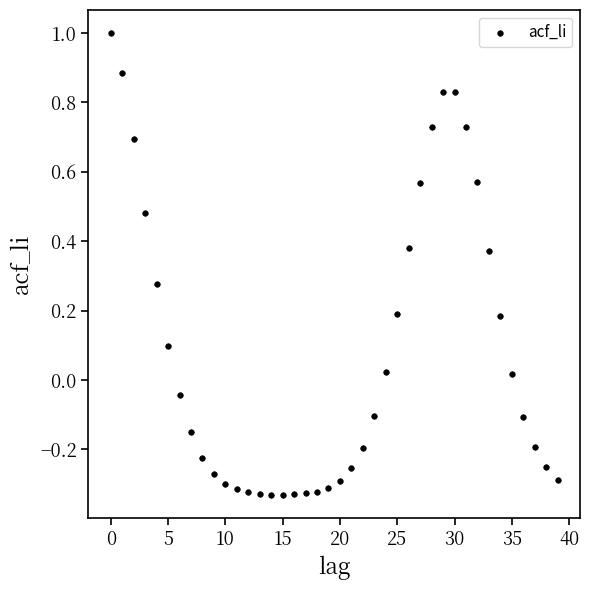

What is the range of Y values (max minus min)?

1.3